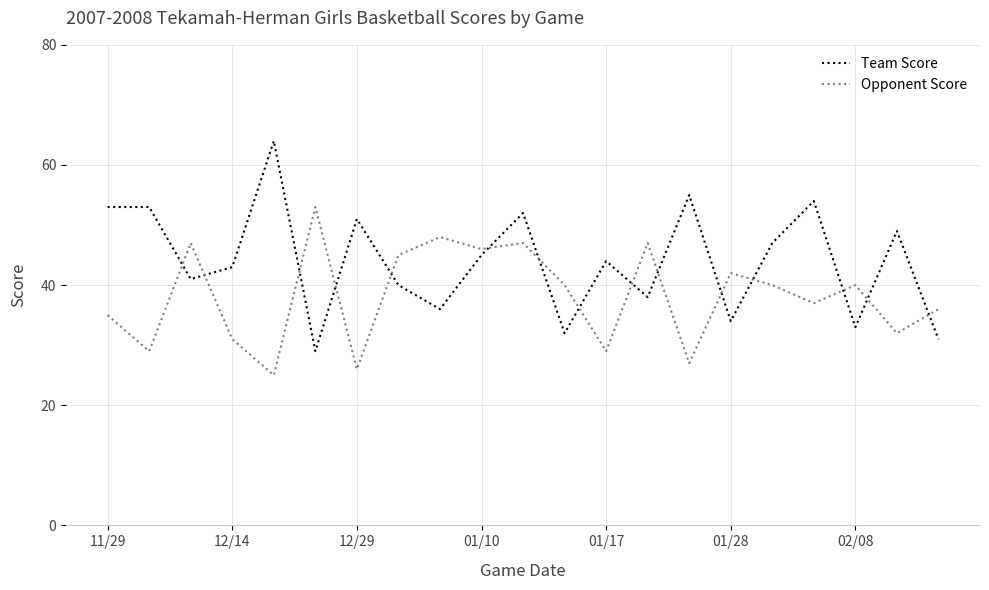

What is the average value of the Opponent Score series?

38